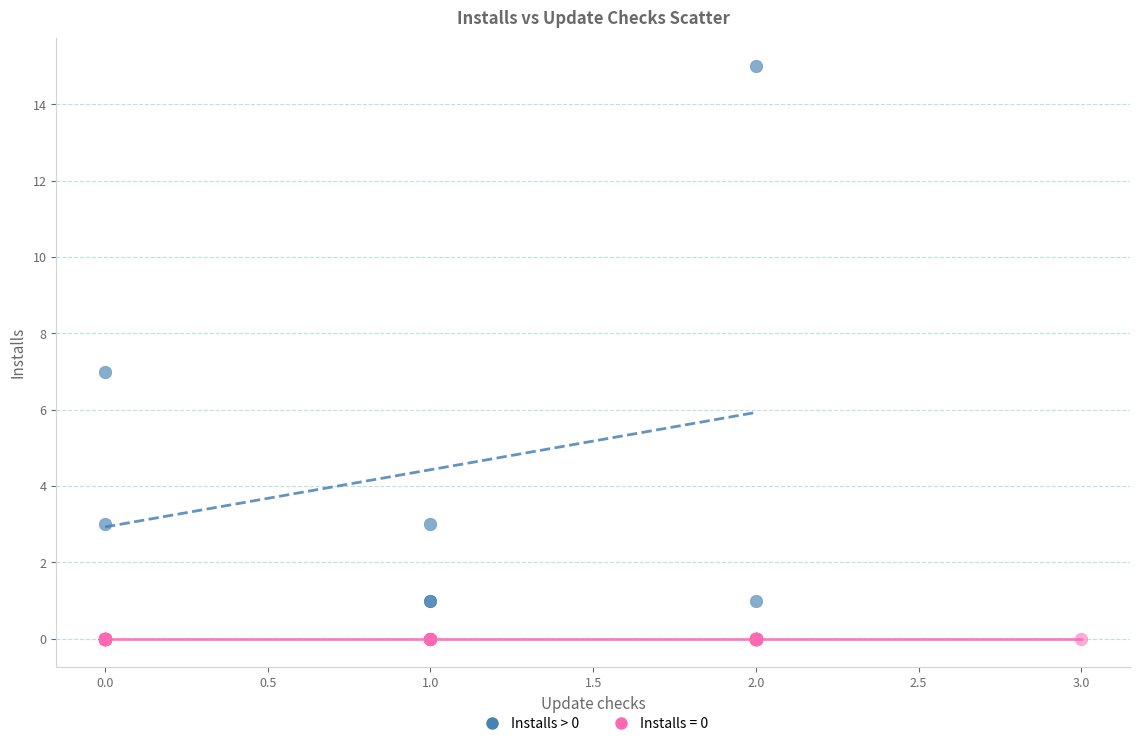

Which series contains the lowest Y value?

Installs = 0